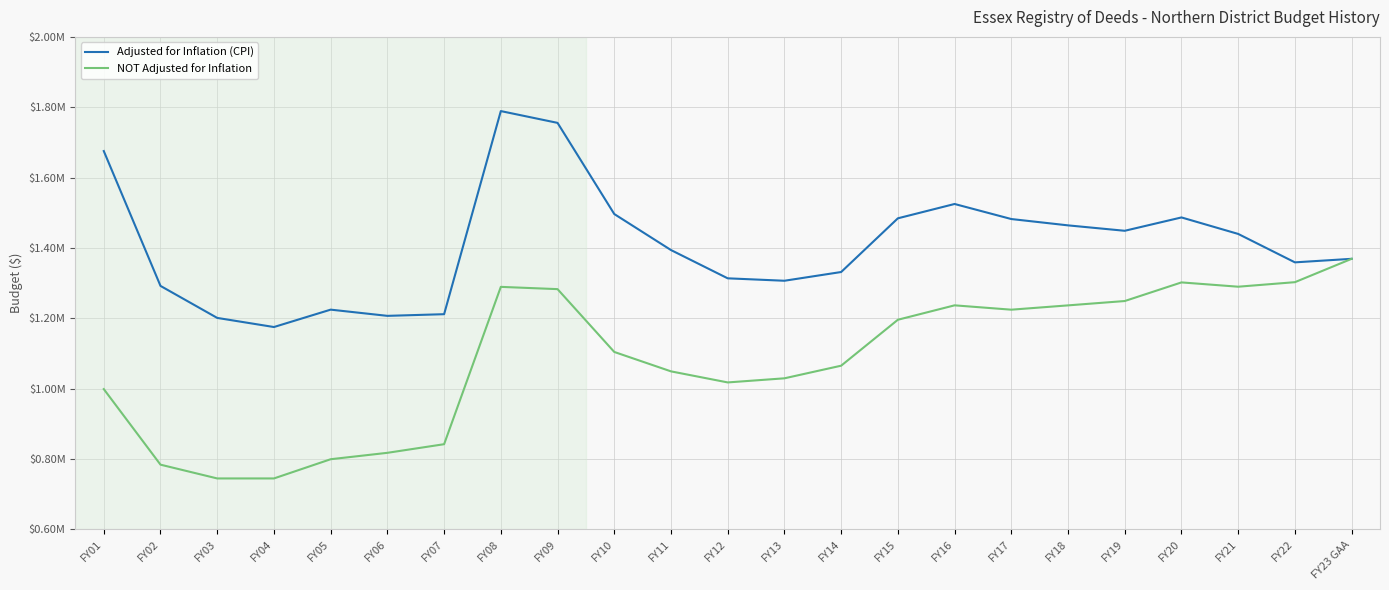

List the series in order of their peak value, lowest first.

NOT Adjusted for Inflation, Adjusted for Inflation (CPI)